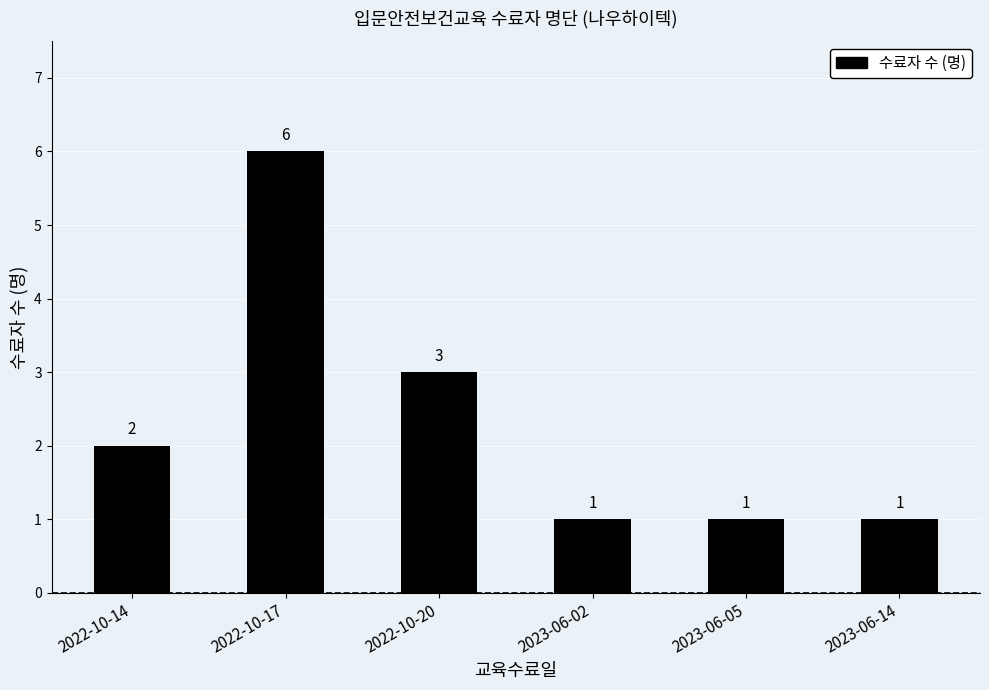

What is the smallest value displayed?

1